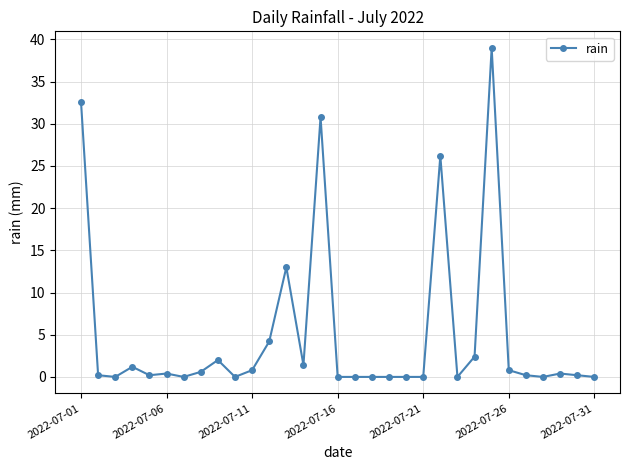

True or false: there are more than 0 points higher than both neighbors.

True